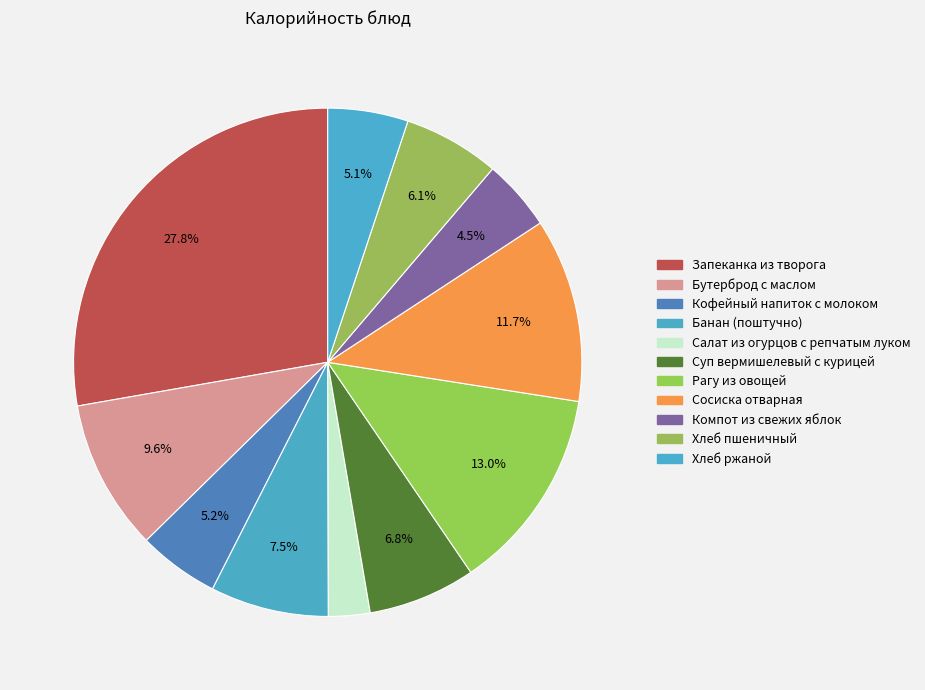

Is it true that Банан (поштучно) is 1% of the pie?

False